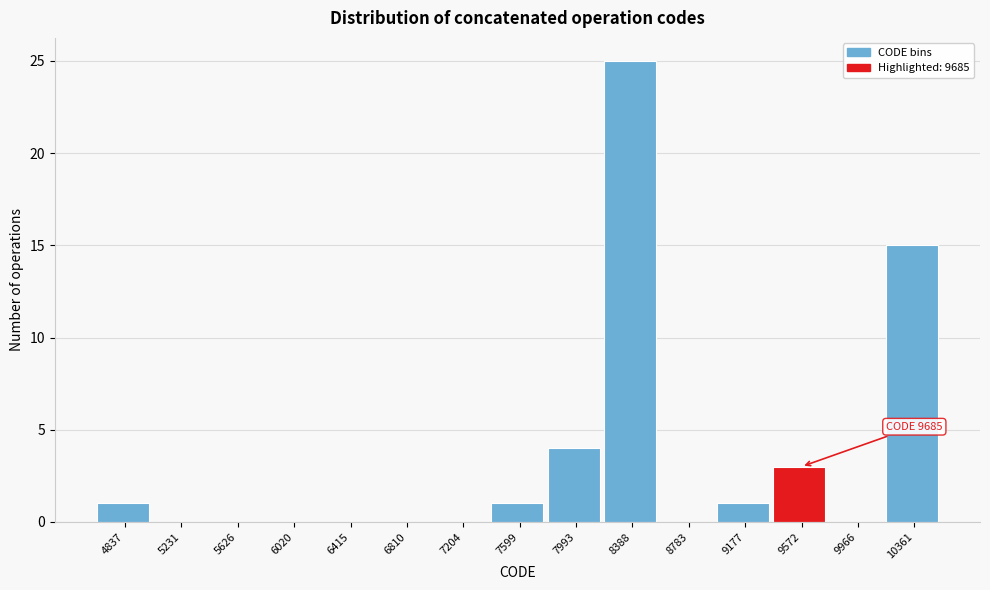

Reading left to right, transcribe all the data shown in this chart.

4837=1	5231=0	5626=0	6020=0	6415=0	6810=0	7204=0	7599=1	7993=4	8388=25	8783=0	9177=1	9572=3	9966=0	10361=15